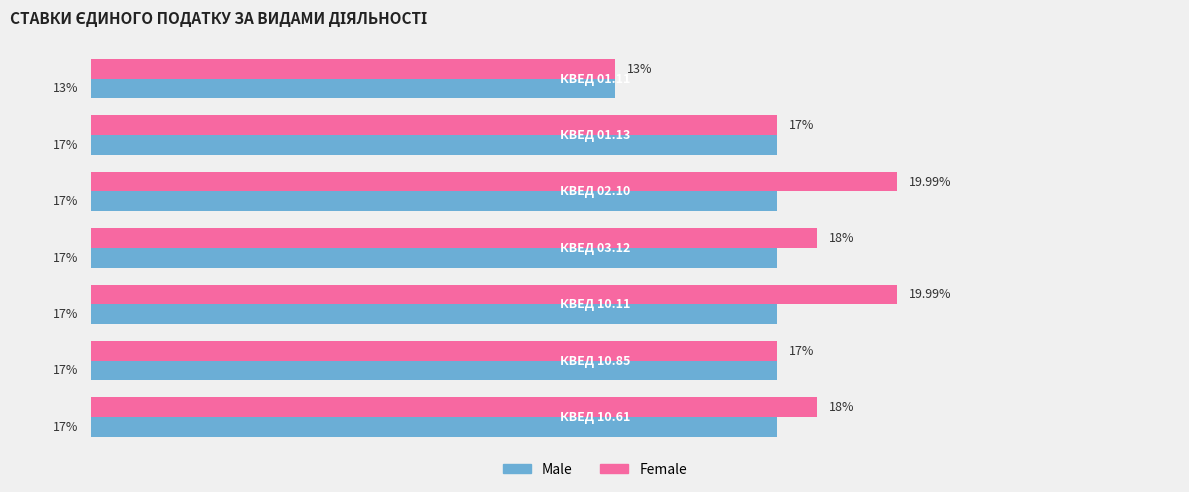

Which series has the widest spread of values?

Female